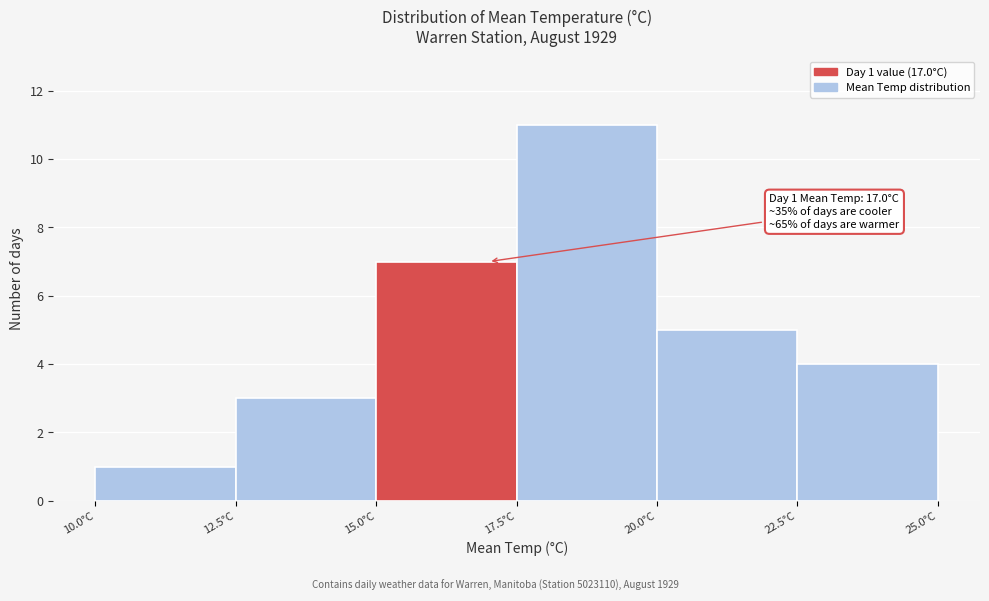

Over which range of the x-axis is the bar tallest?

17.5 to 20.0